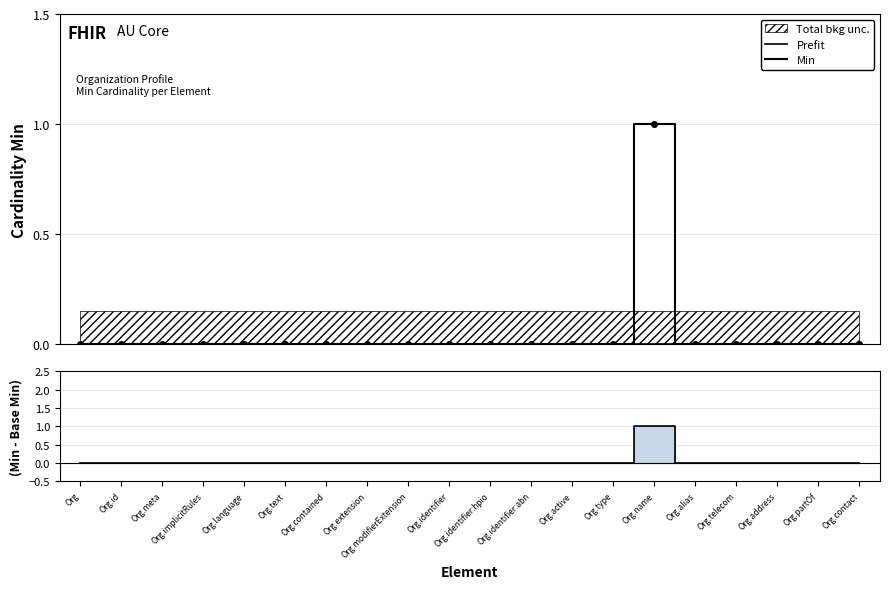

What position from the left is Org.partOf?

19